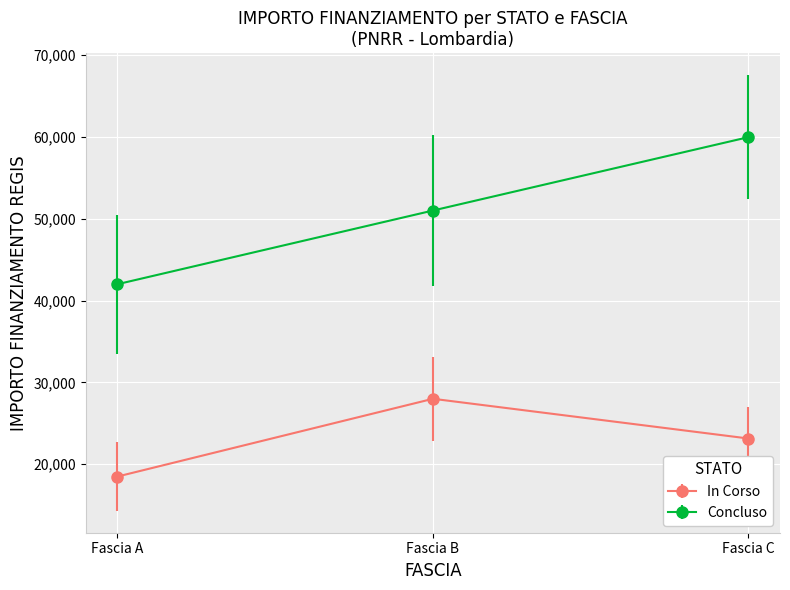

What is the sum of all In Corso values?

69647